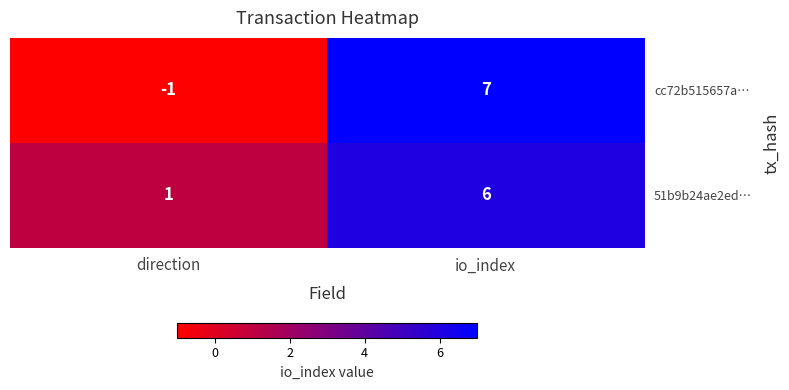

What value does the cc72b515657a… series have at io_index?

7